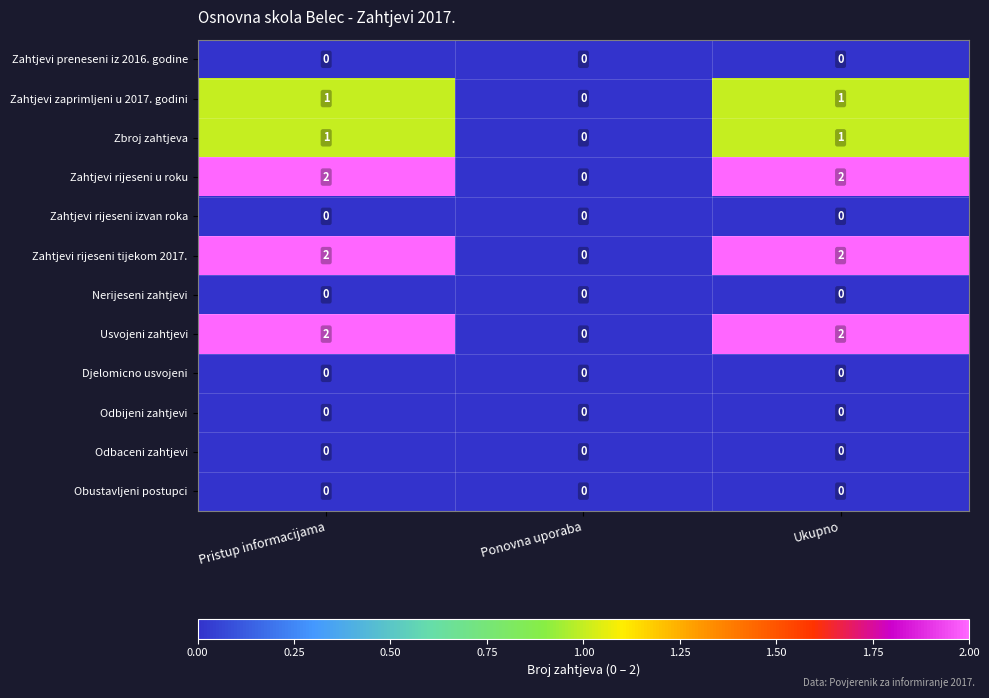

The Odbaceni zahtjevi series shows 0 at Ponovna uporaba. True or false?

True